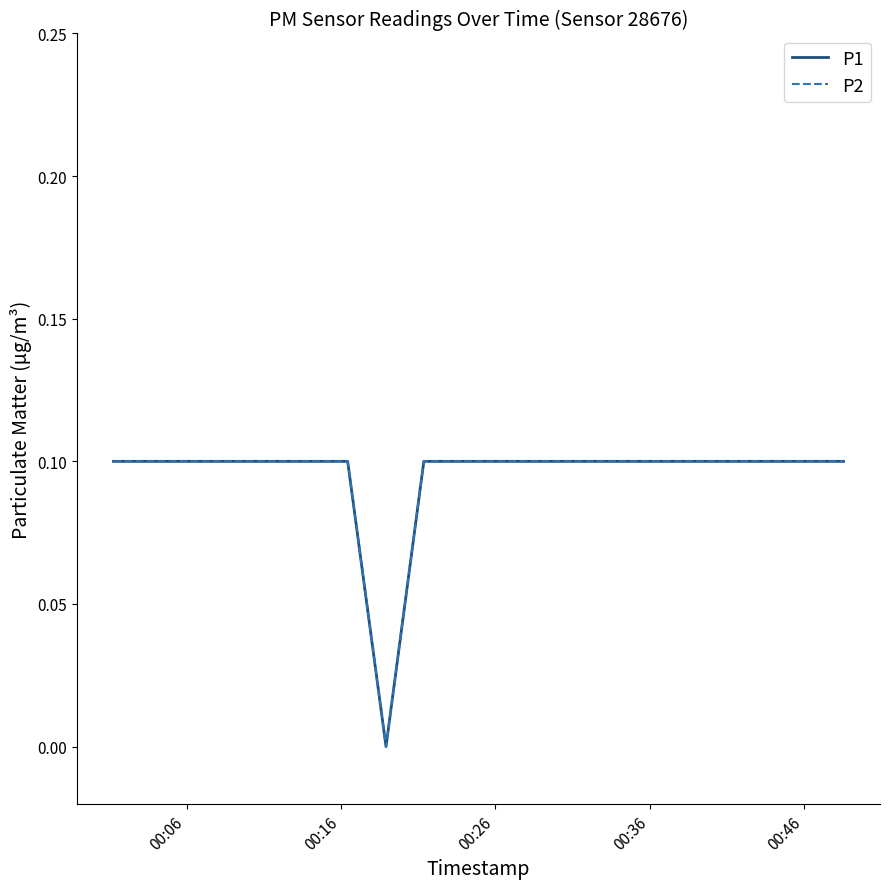

At how many categories does at least one series exceed 0?

19